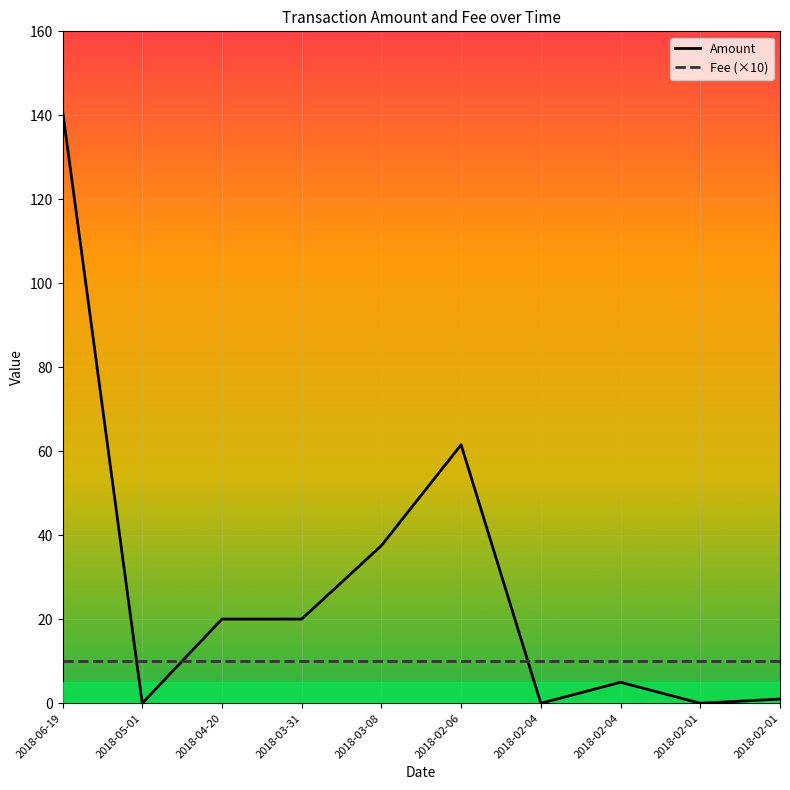

What are all the series names shown in the legend?

Amount, Fee (×10)